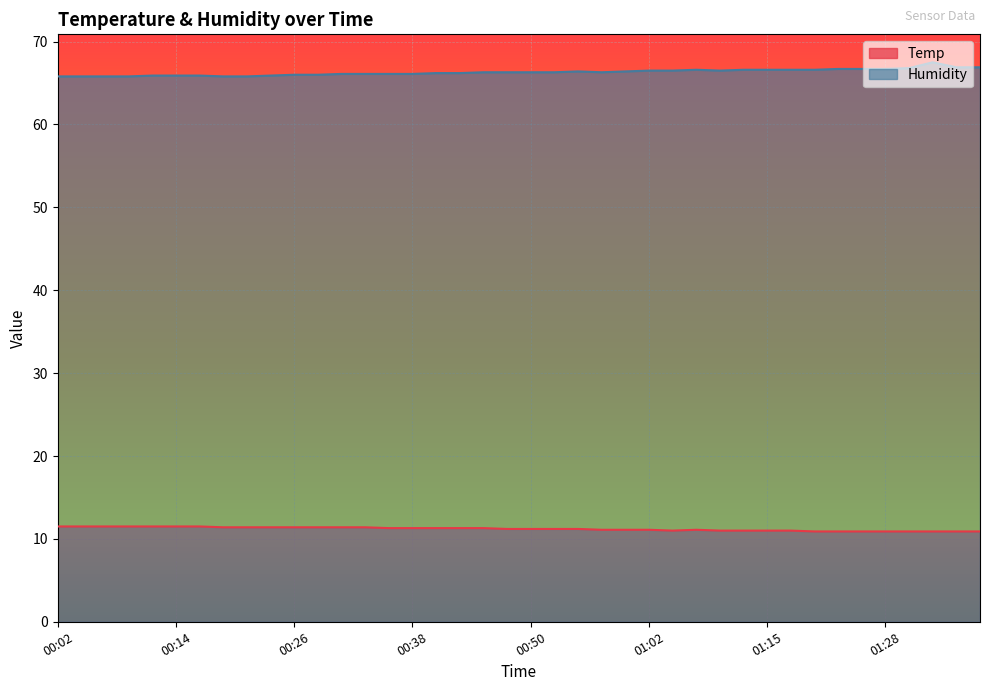

Reading left to right, transcribe all the data shown in this chart.

Temp: 00:02=11.5	00:04=11.5	00:07=11.5	00:09=11.5	00:11=11.5	00:14=11.5	00:16=11.5	00:19=11.4	00:21=11.4	00:24=11.4	00:26=11.4	00:28=11.4	00:31=11.4	00:33=11.4	00:36=11.3	00:38=11.3	00:41=11.3	00:43=11.3	00:45=11.3	00:48=11.2	00:50=11.2	00:53=11.2	00:55=11.2	00:58=11.1	01:00=11.1	01:02=11.1	01:05=11.0	01:08=11.1	01:10=11.0	01:13=11.0	01:15=11.0	01:18=11.0	01:20=10.9	01:23=10.9	01:25=10.9	01:28=10.9	01:31=10.9	01:33=10.9	01:36=10.9	01:38=10.9
Humidity: 00:02=65.8	00:04=65.8	00:07=65.8	00:09=65.8	00:11=65.9	00:14=65.9	00:16=65.9	00:19=65.8	00:21=65.8	00:24=65.9	00:26=66.0	00:28=66.0	00:31=66.1	00:33=66.1	00:36=66.1	00:38=66.1	00:41=66.2	00:43=66.2	00:45=66.3	00:48=66.3	00:50=66.3	00:53=66.3	00:55=66.4	00:58=66.3	01:00=66.4	01:02=66.5	01:05=66.5	01:08=66.6	01:10=66.5	01:13=66.6	01:15=66.6	01:18=66.6	01:20=66.6	01:23=66.7	01:25=66.7	01:28=66.7	01:31=66.8	01:33=67.5	01:36=66.9	01:38=66.9